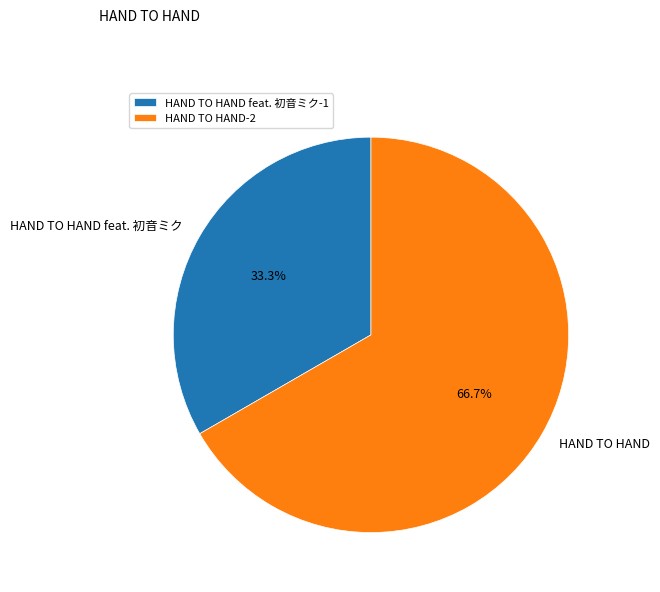

The HAND TO HAND feat. 初音ミク slice represents 33% of the pie. True or false?

True